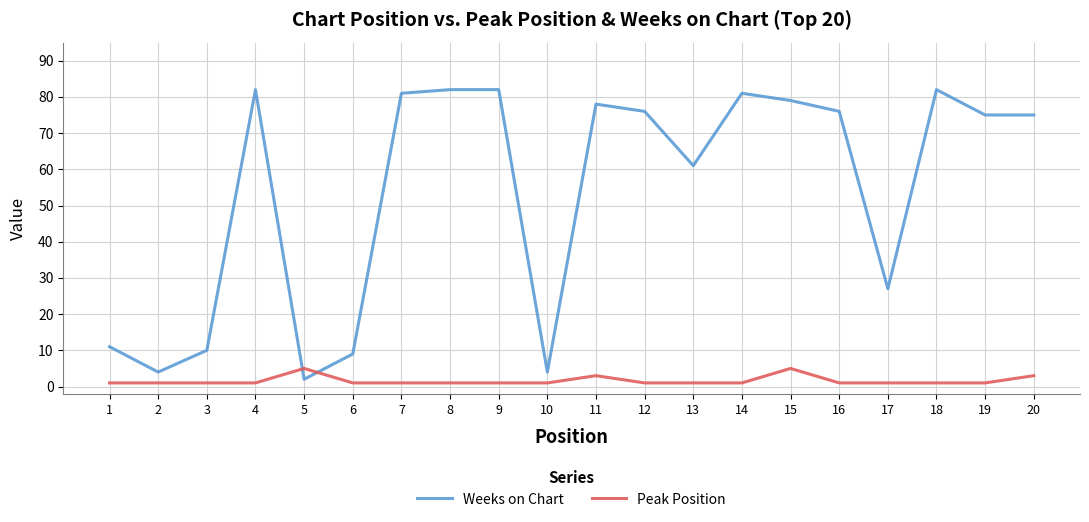

Is it true that Weeks on Chart equals 78 at 11?

True